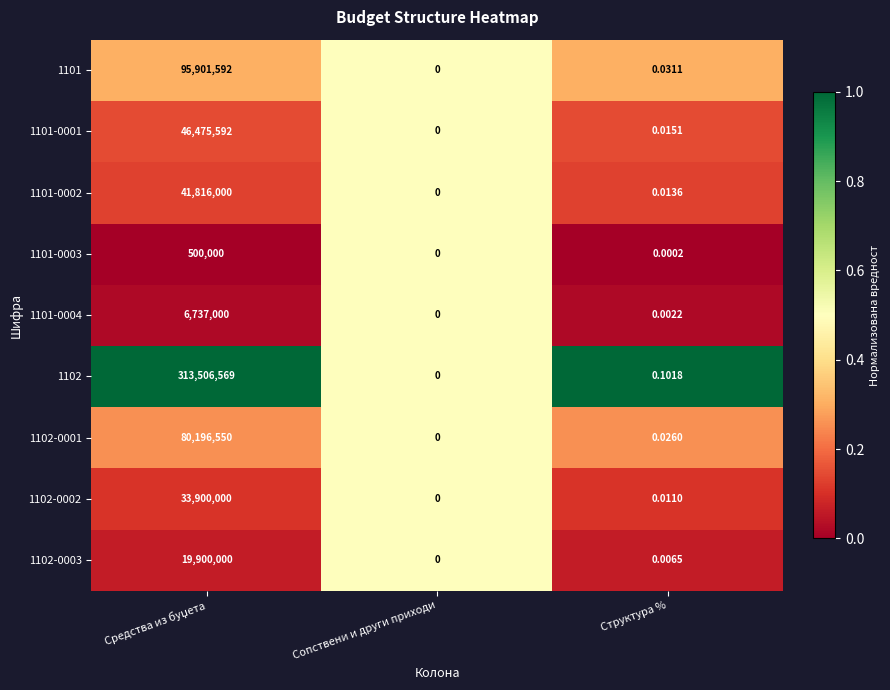

Which series has the largest total across all categories?

1102